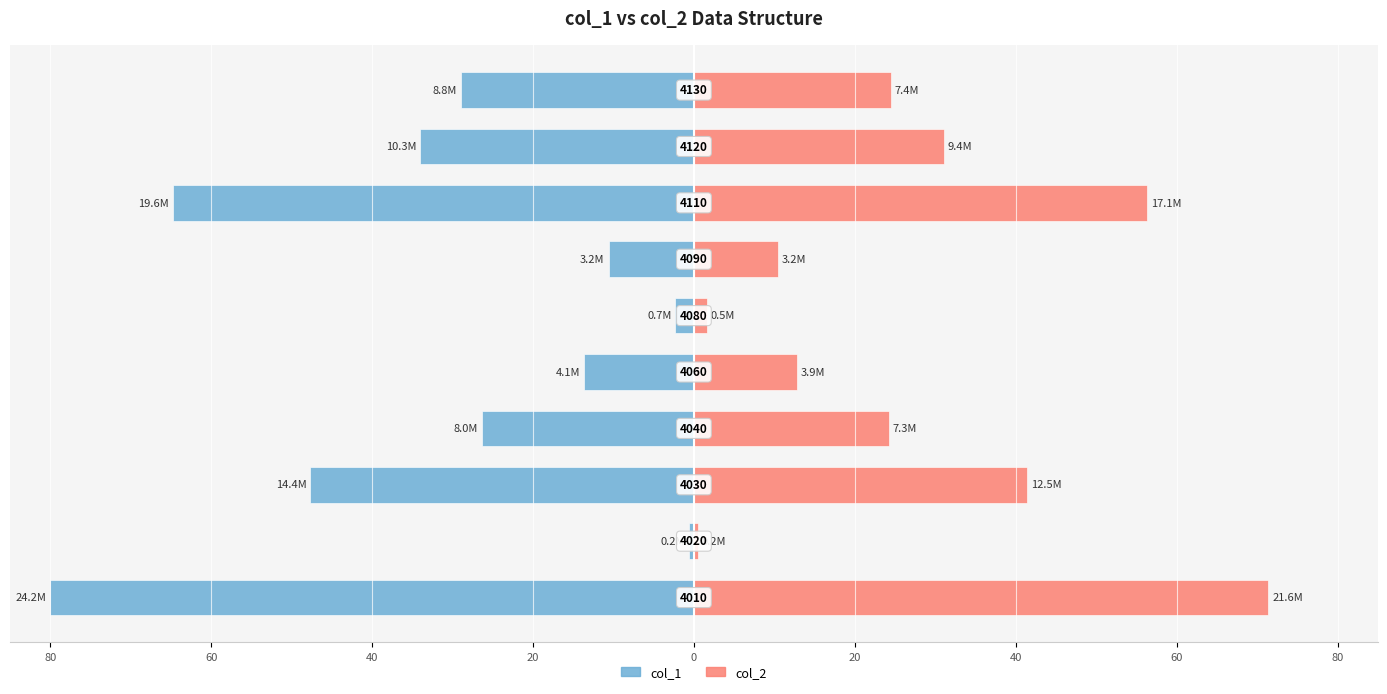

What is the difference between the maximum and minimum values in the col_2 series?

70.9